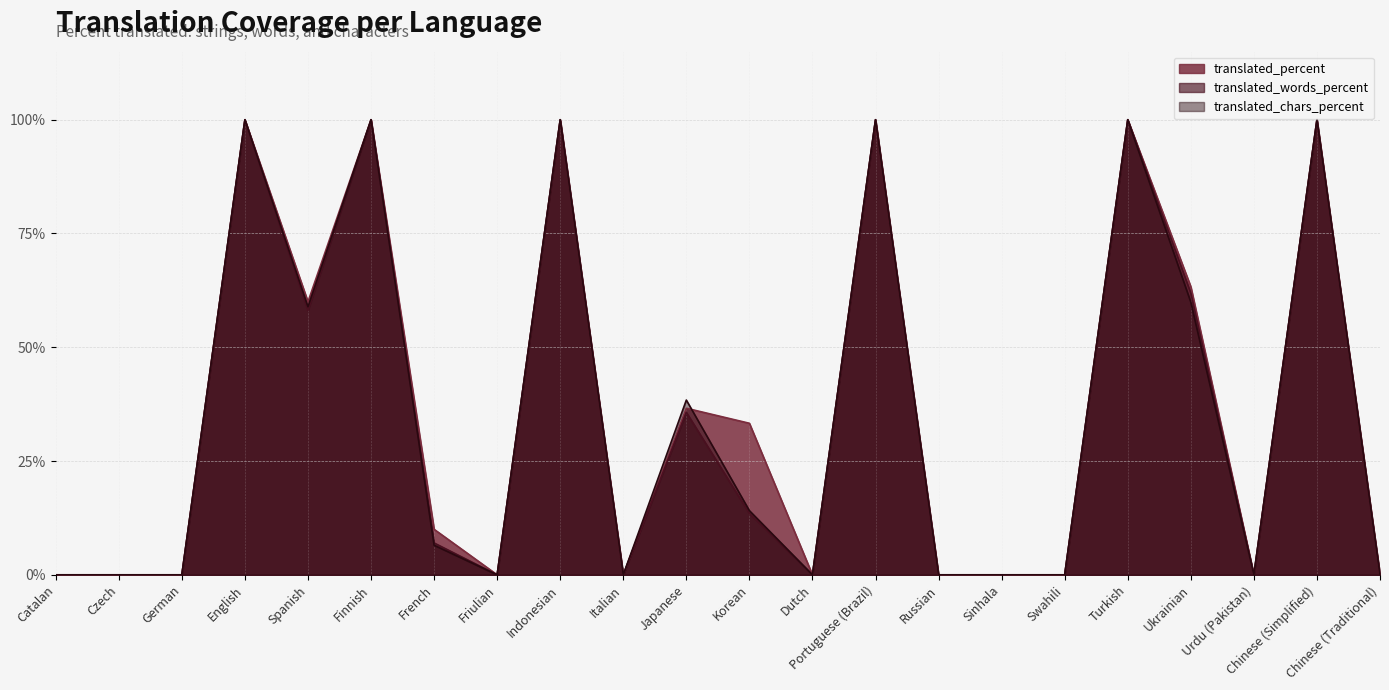

True or false: translated_percent and translated_words_percent cross at least once.

False